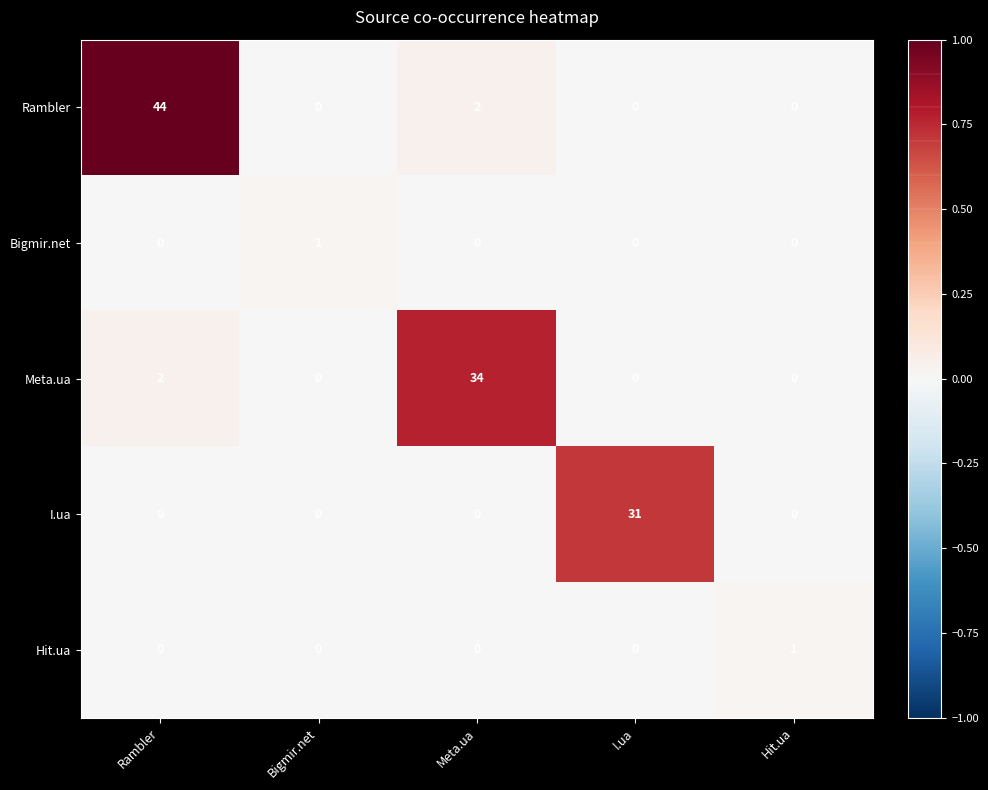

What is the average value of the I.ua series?

6